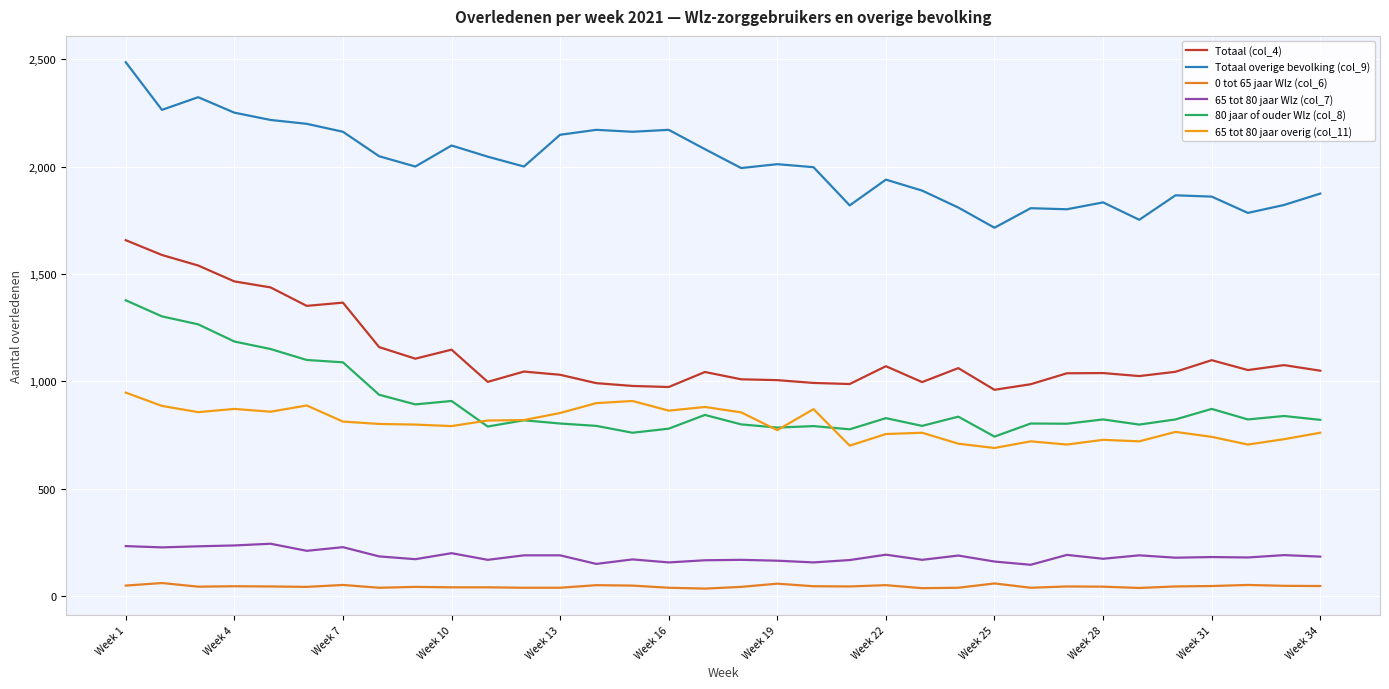

Reading left to right, list all the values displayed in this chart.

Totaal (col_4): 1657	1588	1539	1465	1437	1351	1366	1159	1105	1147	997	1045	1030	991	978	973	1043	1009	1005	992	987	1070	996	1061	960	986	1037	1038	1024	1044	1098	1052	1075	1049
Totaal overige bevolking (col_9): 2486	2264	2323	2251	2217	2199	2162	2048	2000	2098	2046	2000	2148	2171	2162	2171	2081	1993	2011	1997	1819	1939	1888	1809	1715	1806	1801	1833	1752	1866	1860	1784	1821	1874
0 tot 65 jaar Wlz (col_6): 48	60	43	45	44	42	51	38	42	40	40	38	38	50	48	38	34	42	57	45	44	50	36	38	58	38	44	43	37	44	46	51	47	46
65 tot 80 jaar Wlz (col_7): 232	226	231	235	243	210	227	184	171	199	168	189	189	149	170	156	166	168	164	156	167	192	168	188	160	145	191	173	189	178	181	179	190	183
80 jaar of ouder Wlz (col_8): 1377	1302	1265	1185	1150	1099	1088	937	892	908	789	818	803	792	760	779	843	799	784	791	776	828	792	835	742	803	802	822	798	822	871	822	838	820
65 tot 80 jaar overig (col_11): 947	885	856	871	858	887	812	801	798	791	817	819	852	898	908	863	880	855	772	870	700	754	760	709	689	720	705	727	720	764	741	705	730	760